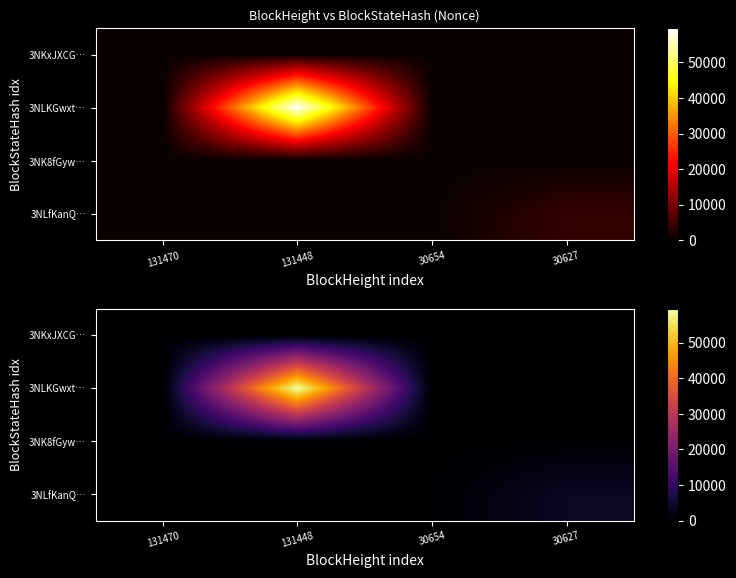

At how many categories does at least one series exceed 14?

2